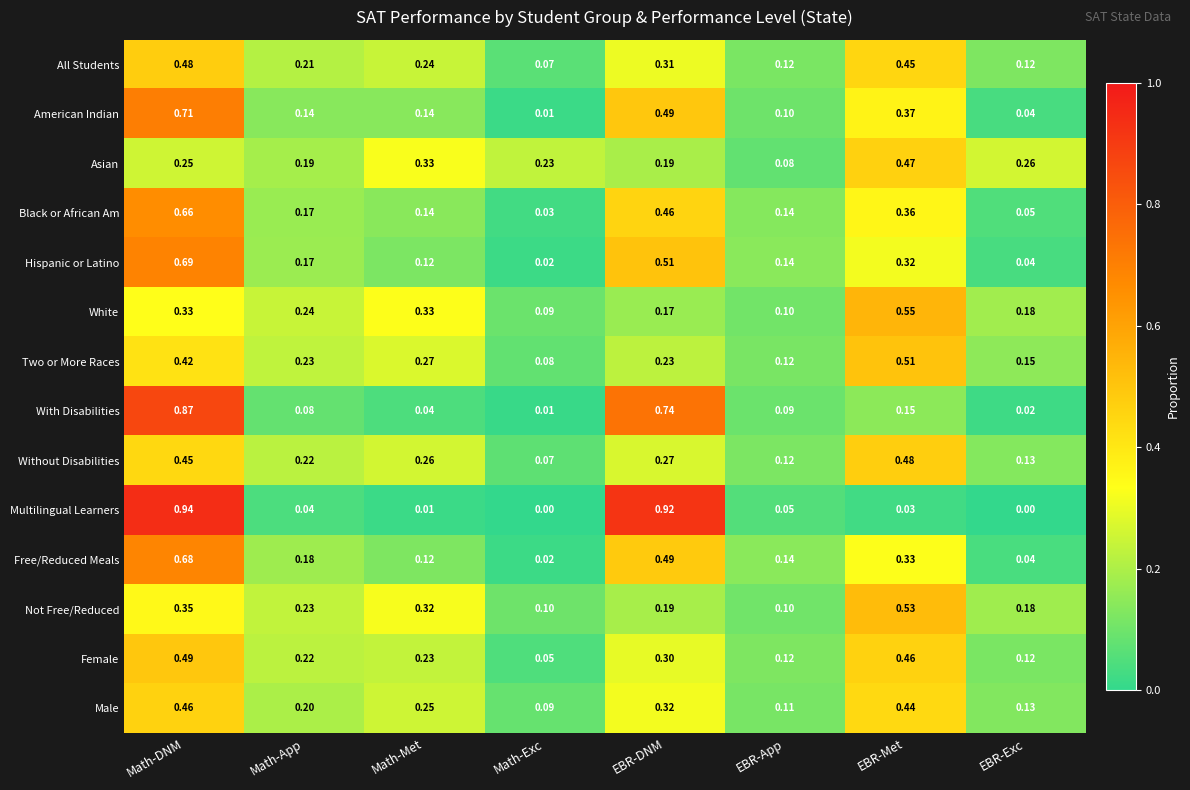

What is the spread (max minus min) of values at Math-Met?

0.3